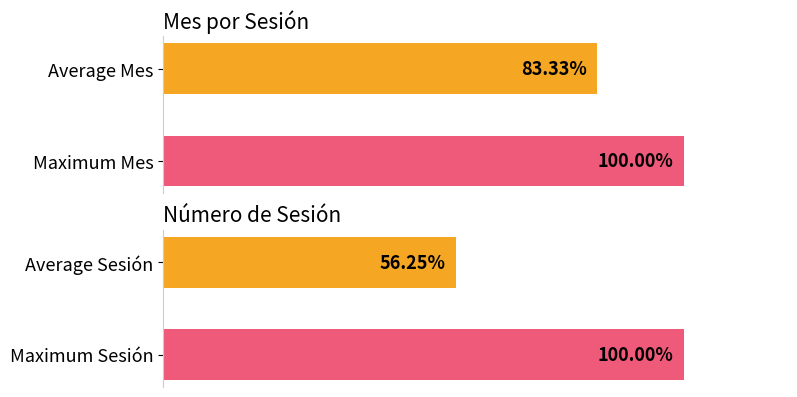

Are the bars grouped side by side (vs. stacked)?

Yes